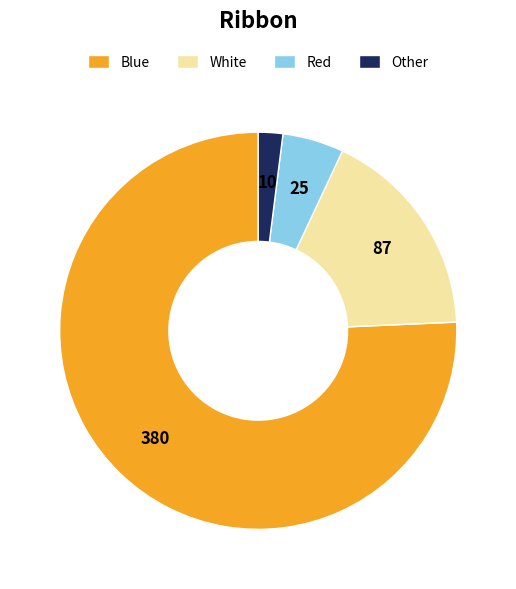

Which category has the smallest portion of the pie?

Other